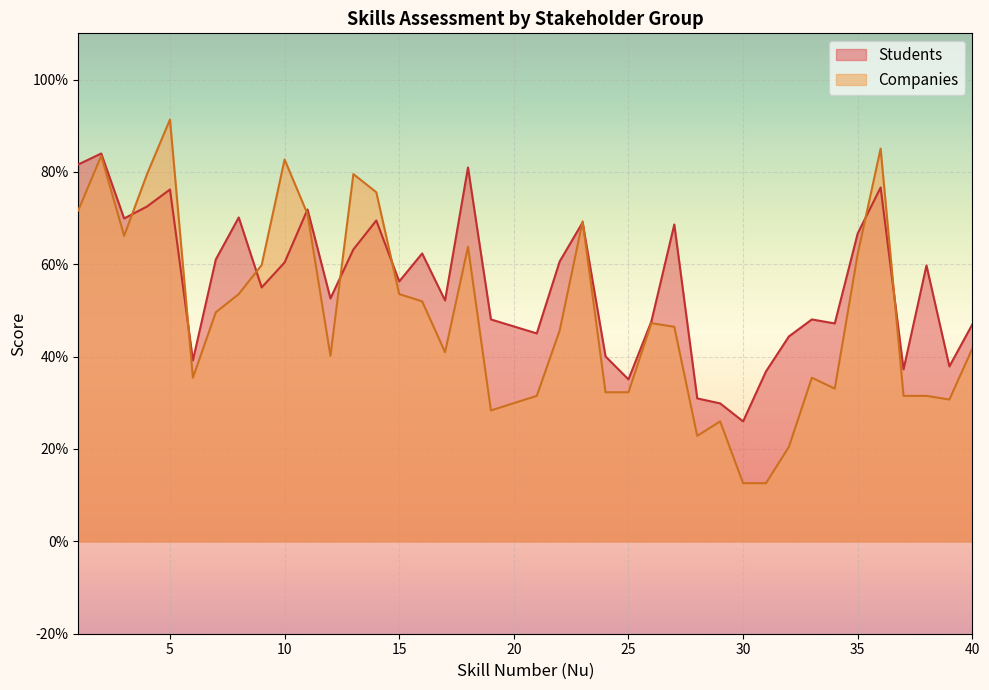

How many interior local peaks does the Students series have?

12